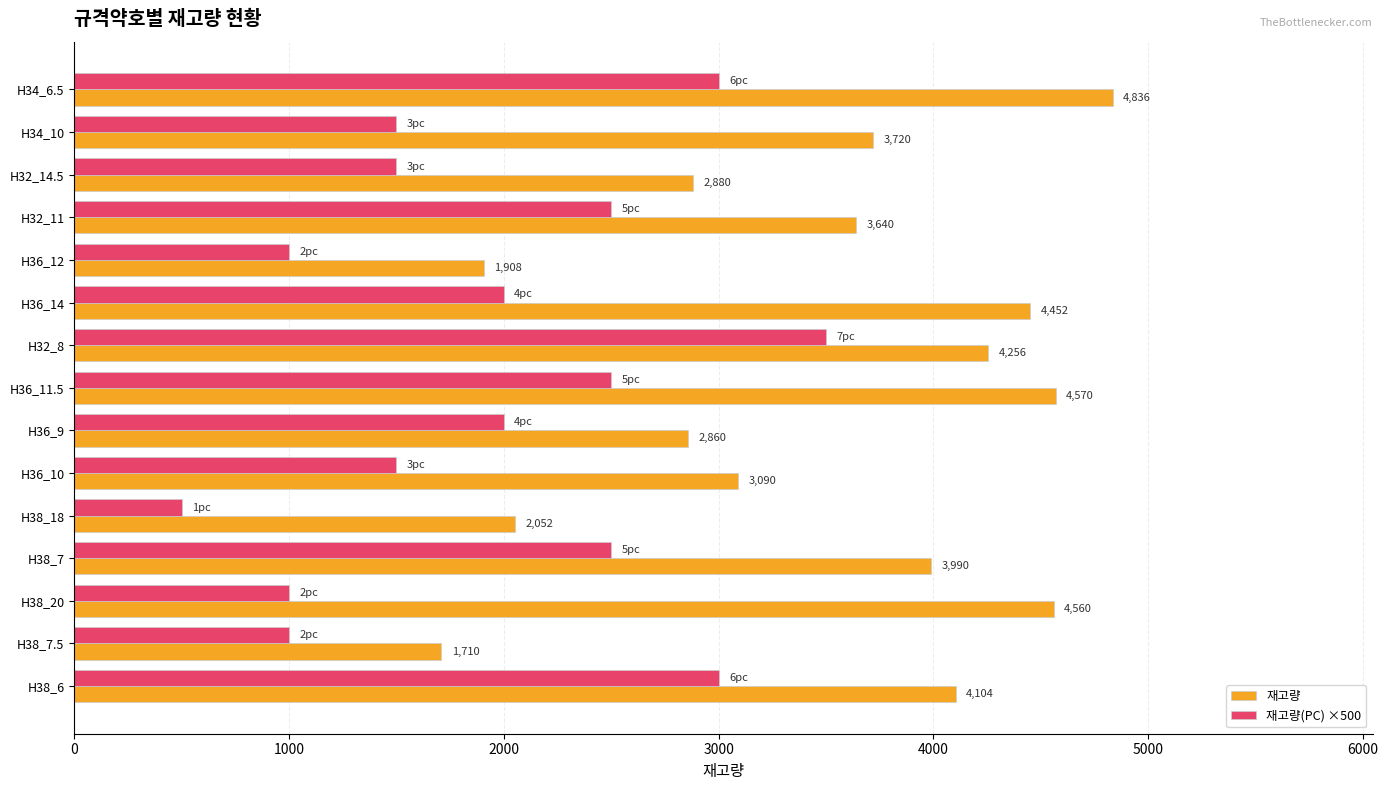

At which category is the sum across all series the highest?

H34_6.5